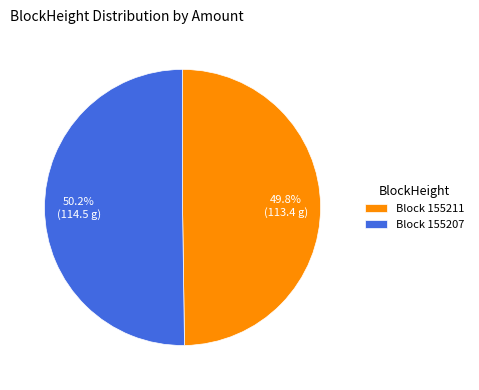

Is there any slice that represents more than half of the pie?

Yes